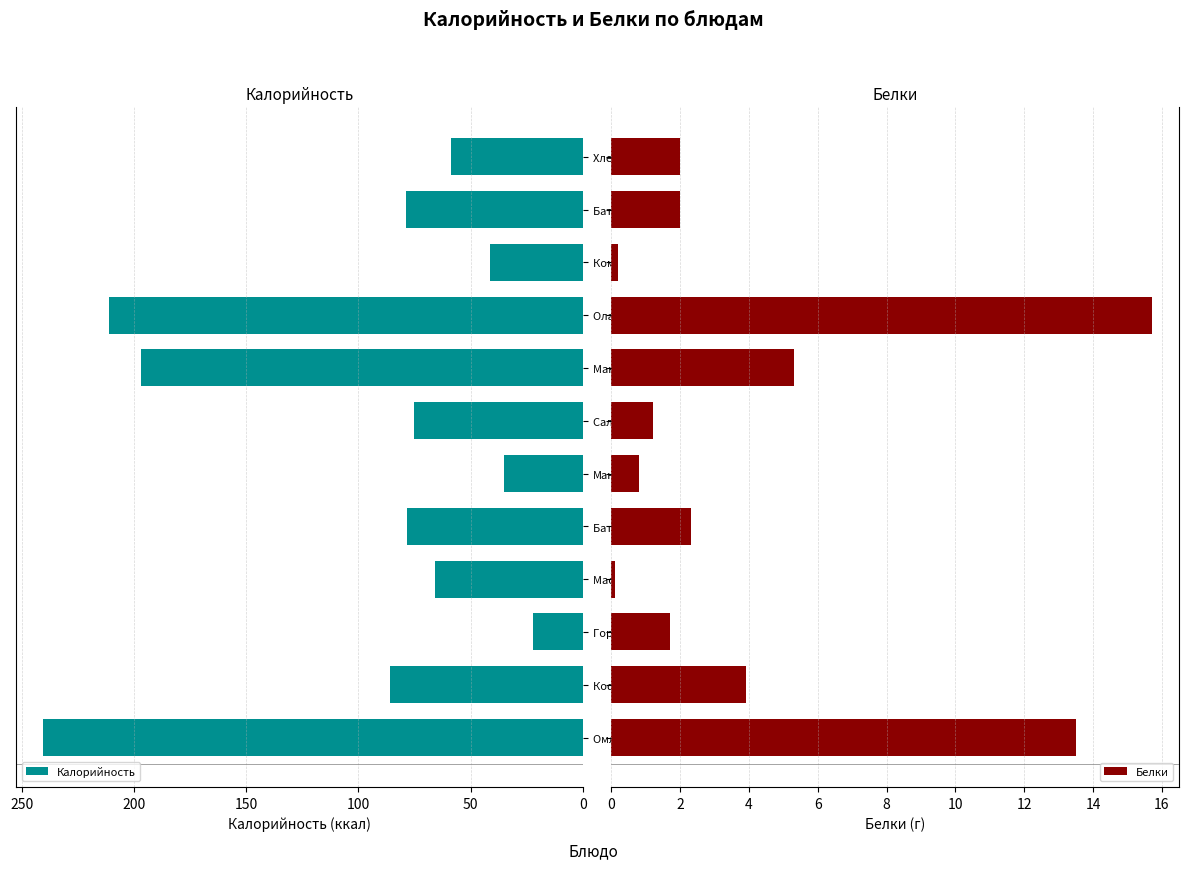

At how many categories does at least one series exceed 26?

11